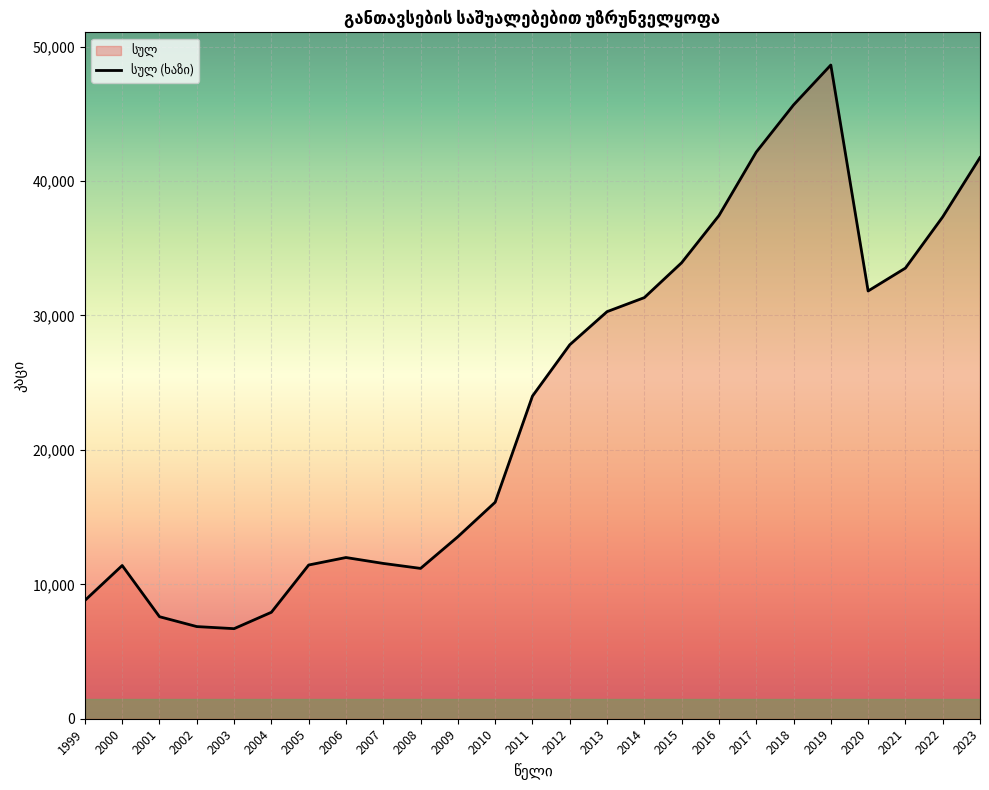

What is the sum of all values?

590759.9